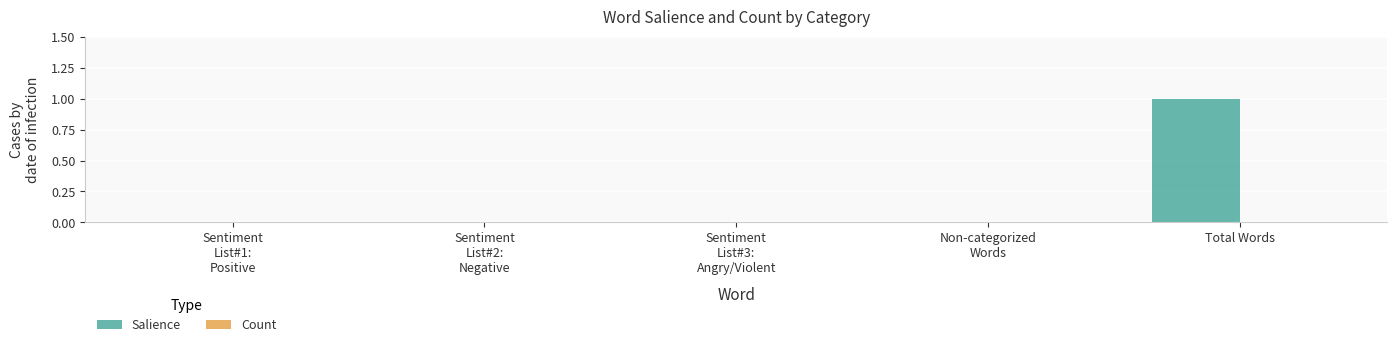

Which category has the highest value across all series?

Total Words